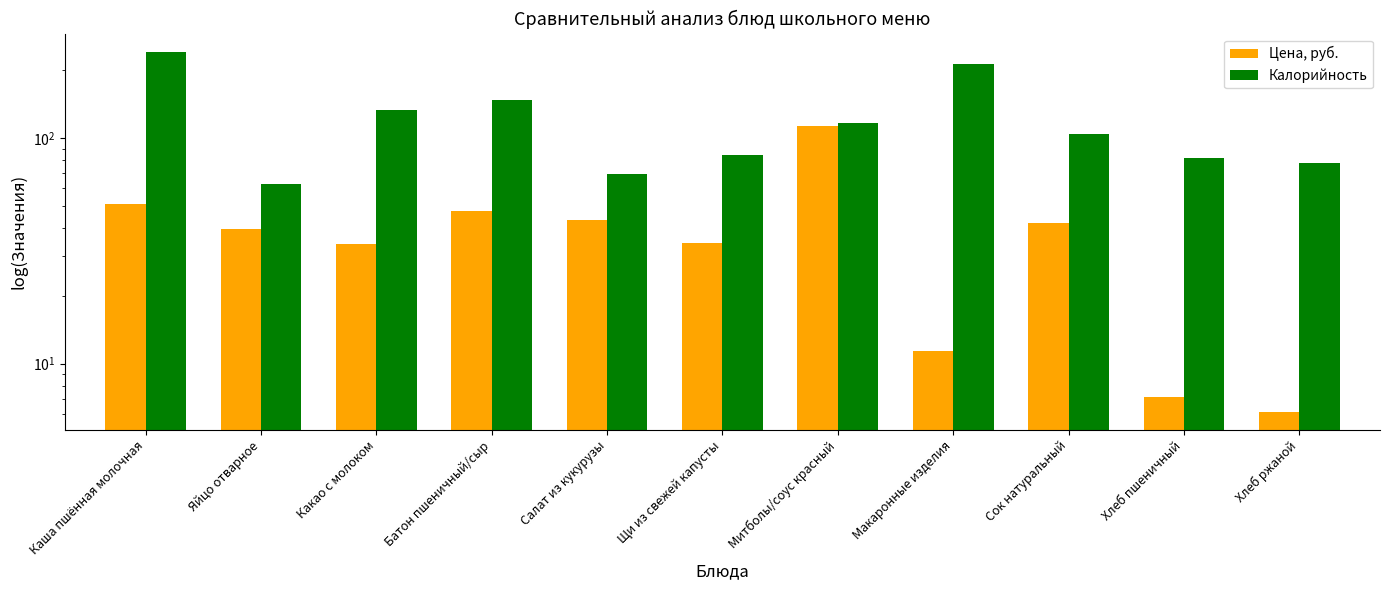

Which category has the highest value across all series?

Каша пшённая молочная